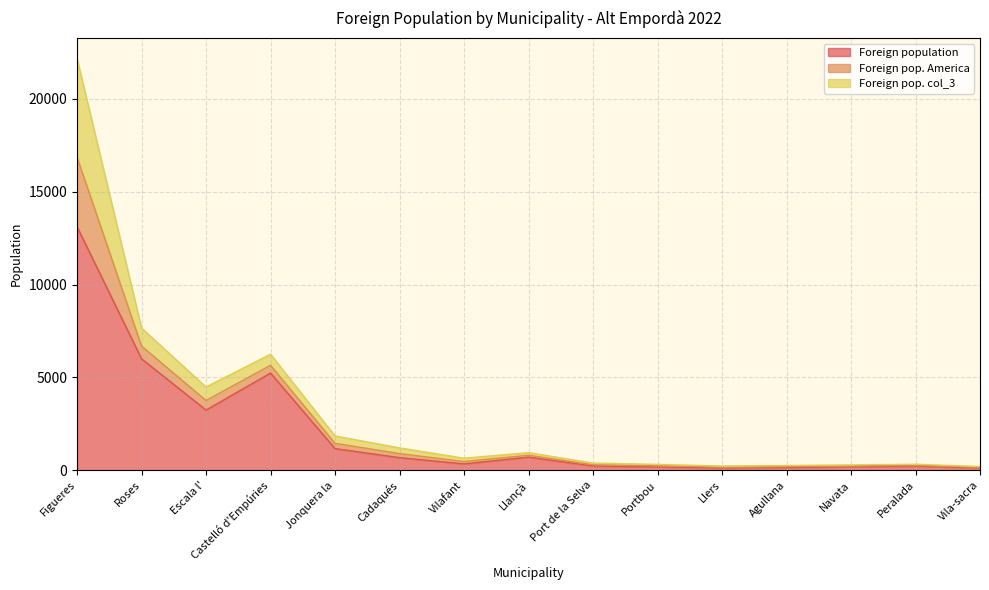

True or false: Foreign pop. America and Foreign population cross at least once.

False